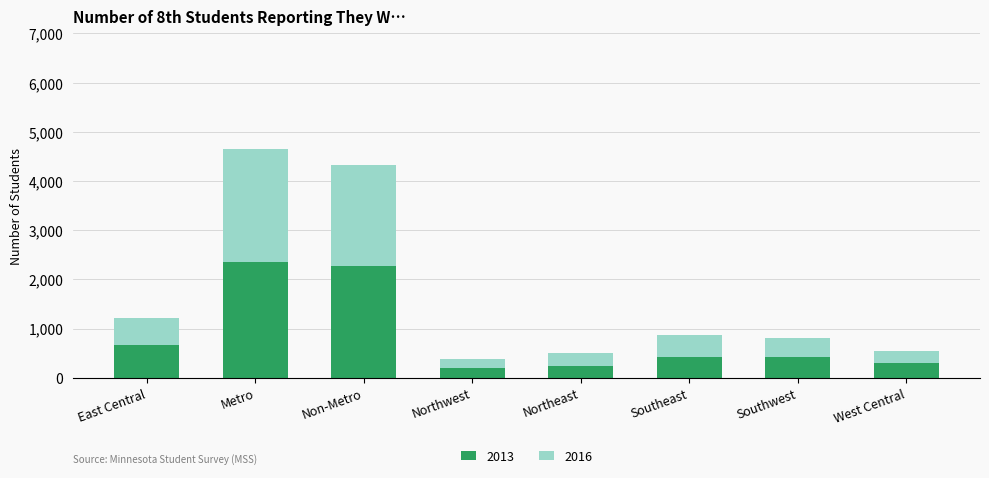

What is the maximum value for 2013?

2361